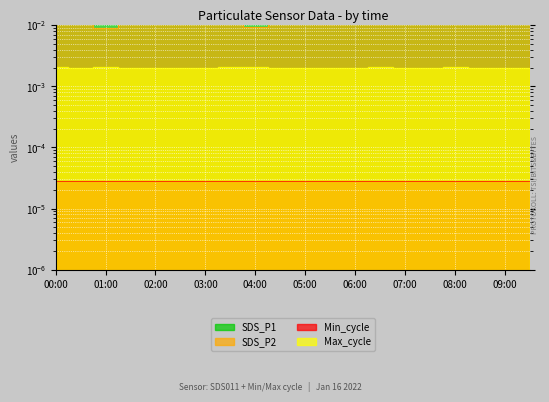

Rank the series by their maximum value, from lowest to highest.

Max_cycle, SDS_P2, SDS_P1